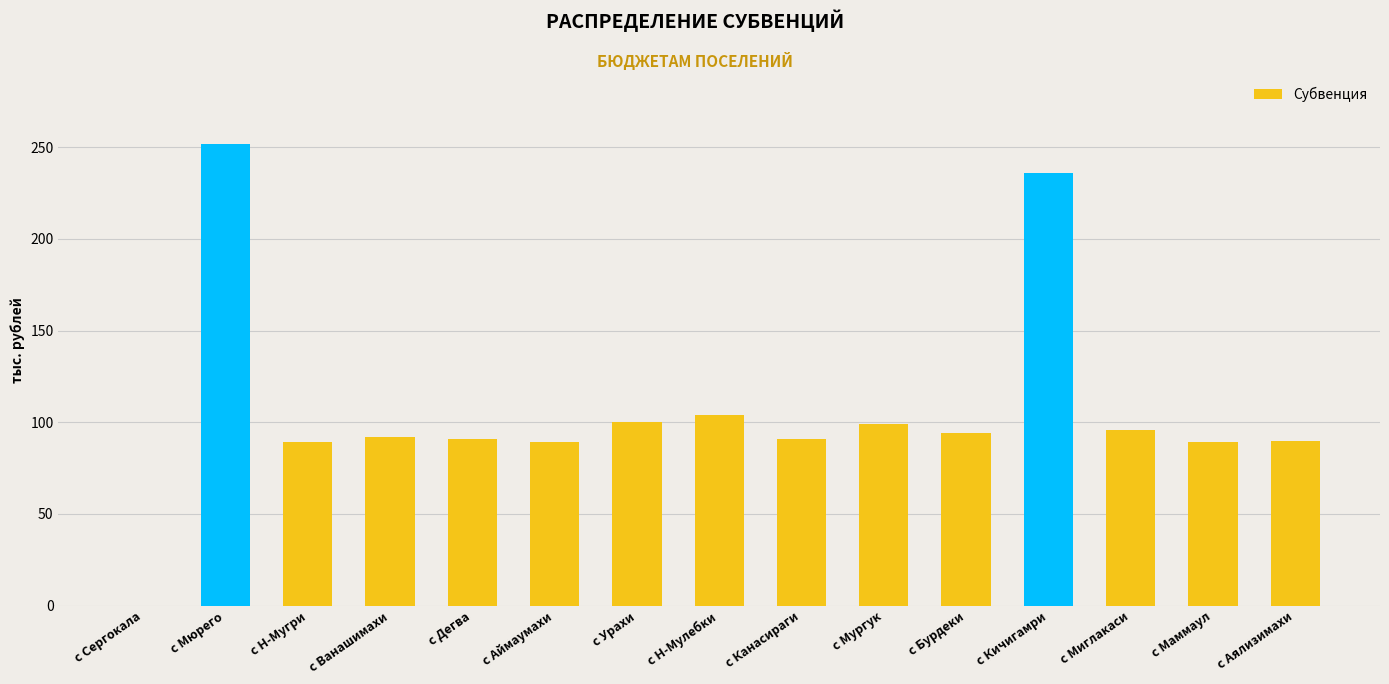

At which label does the data first exceed 92?

с Мюрего